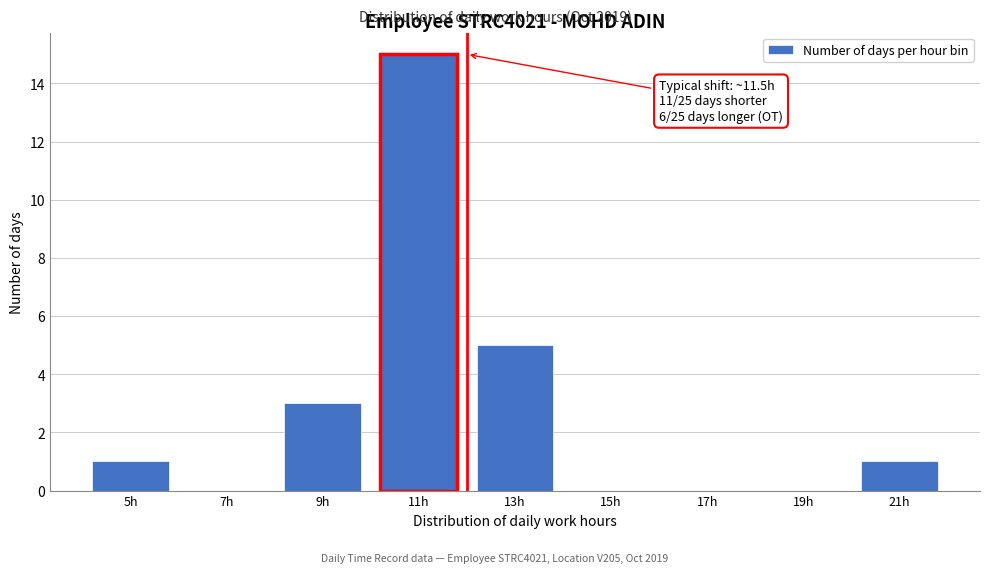

Where is the data nearest to the value 7?

13h